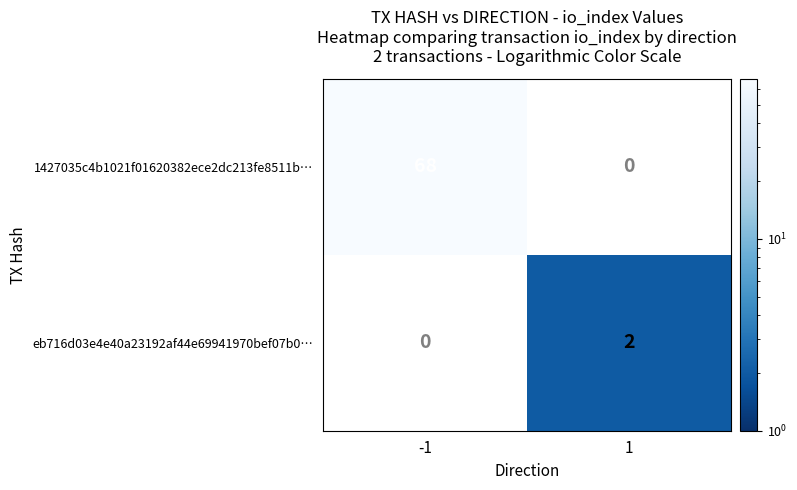

How many series are shown in this chart?

2